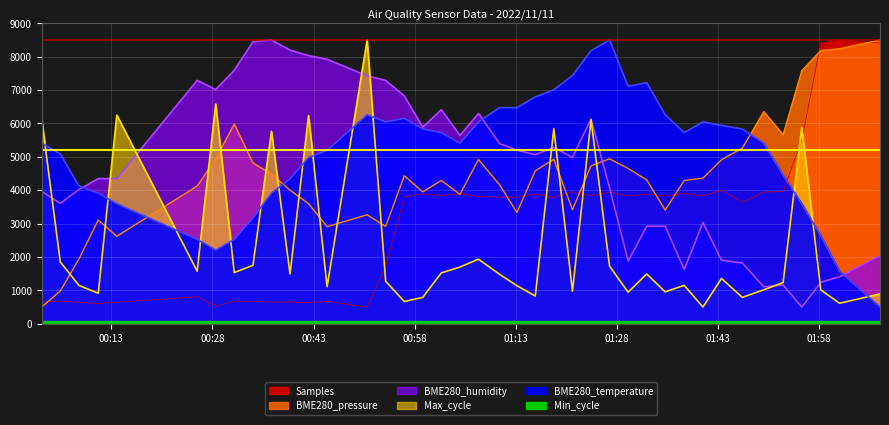

What is the lowest value of the BME280_humidity series?

500.0